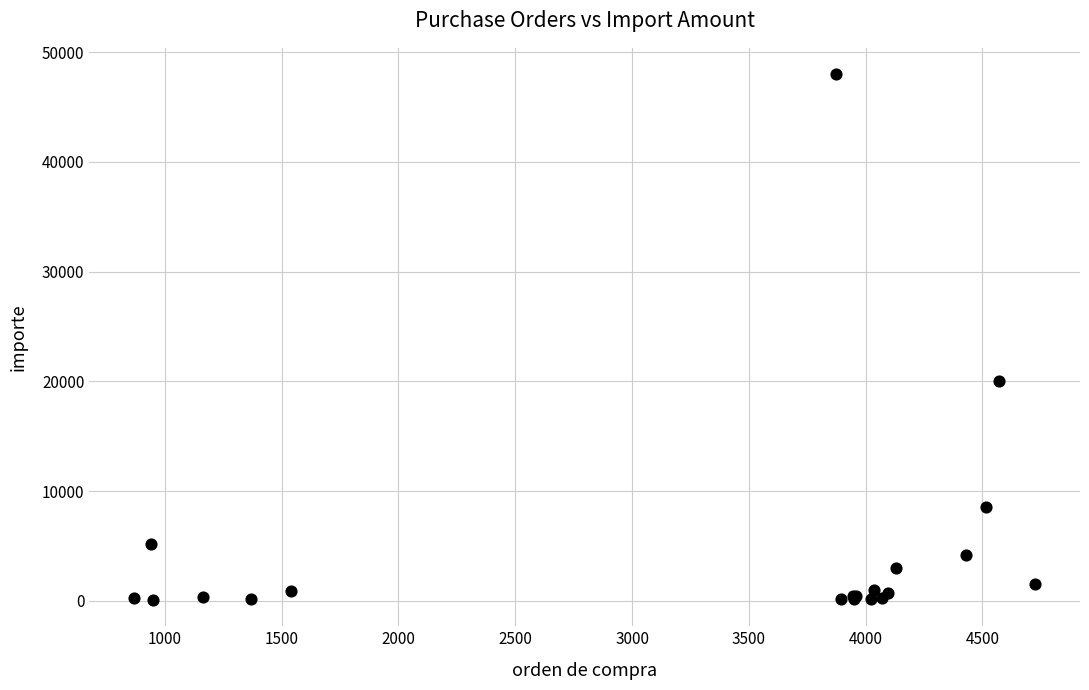

What Y value in the scatter plot is closest to 24038?

20020.0